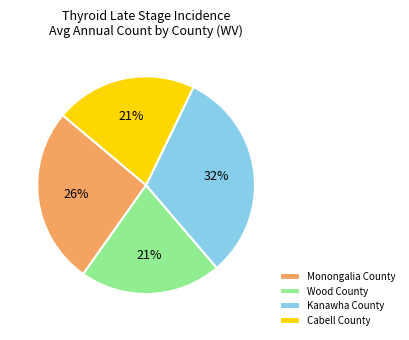

Do Kanawha County and Cabell County together represent more than half of the pie?

Yes